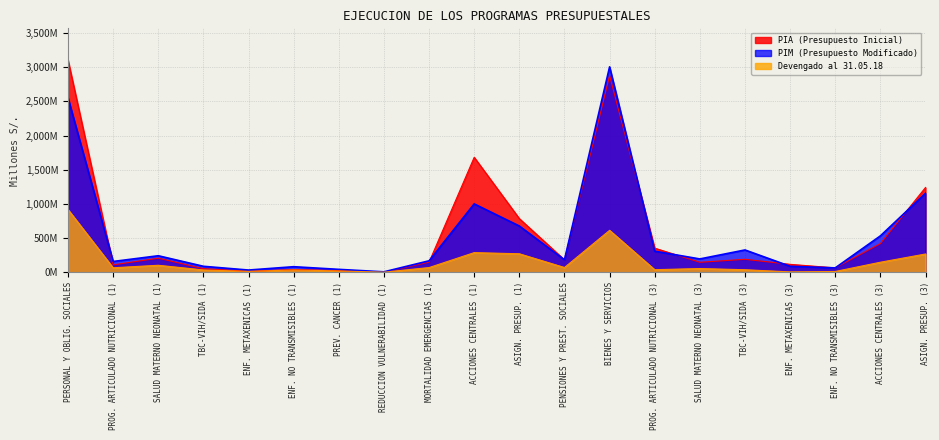

In PIA, how many points are higher than both neighbors (excluding endpoints)?

5